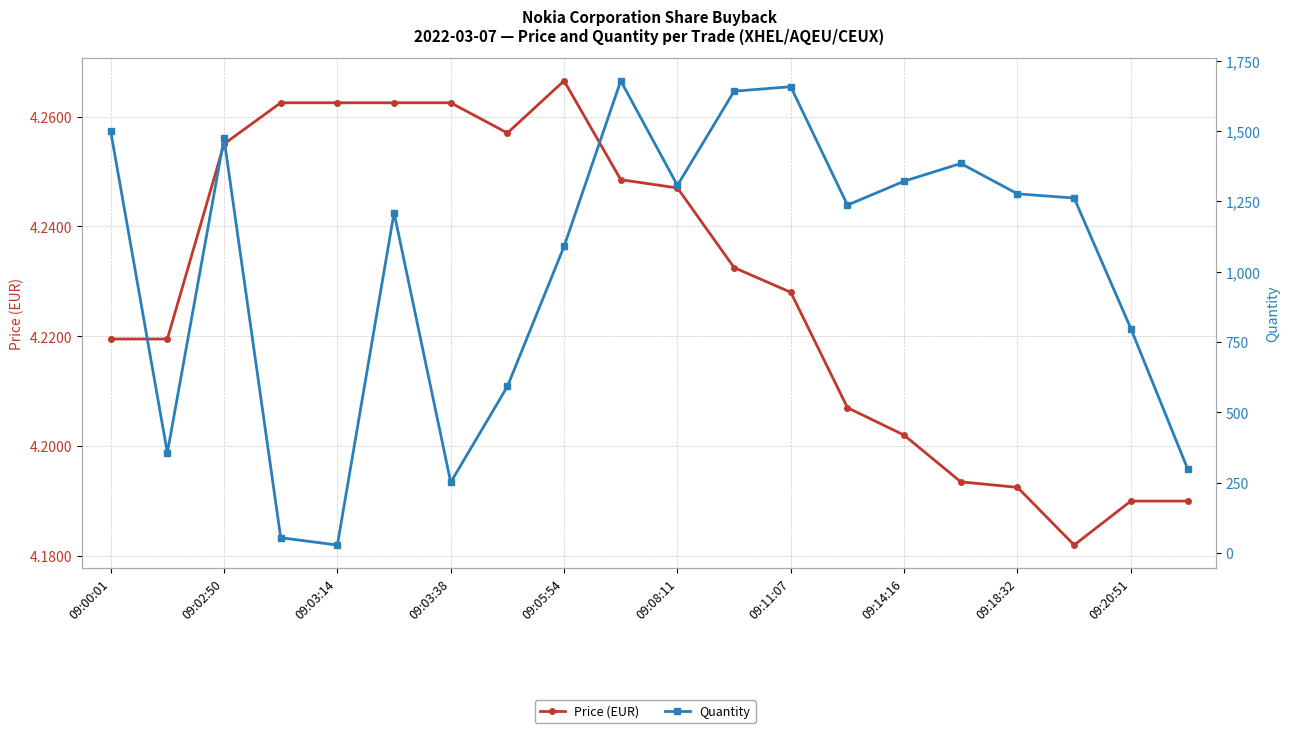

List the series in order of their overall mean, lowest first.

Price (EUR), Quantity